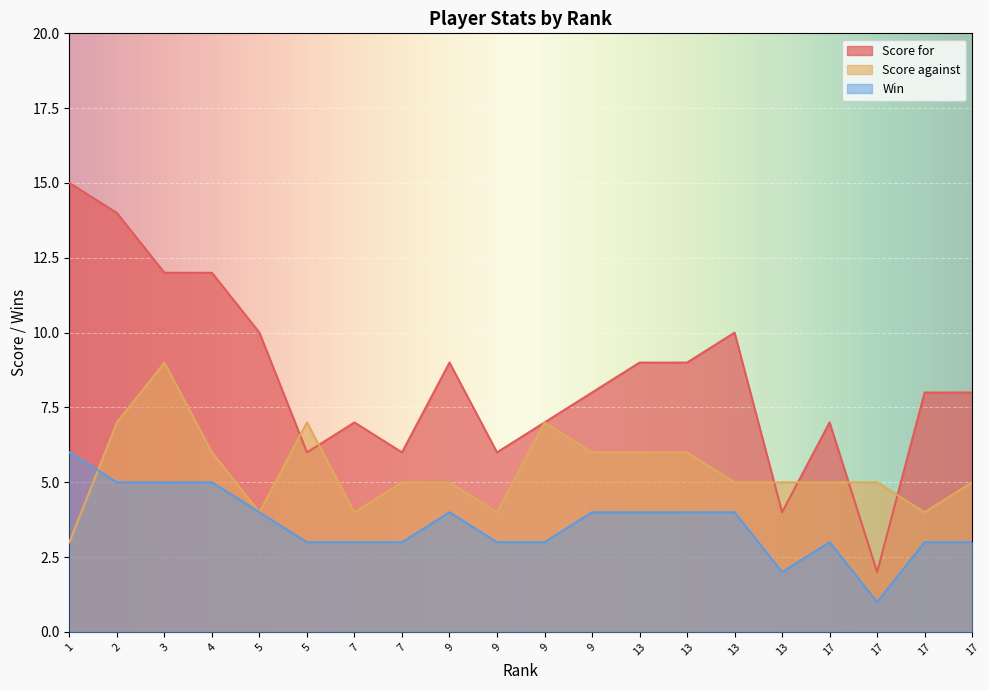

Where is Score for nearest to the value 8?

9